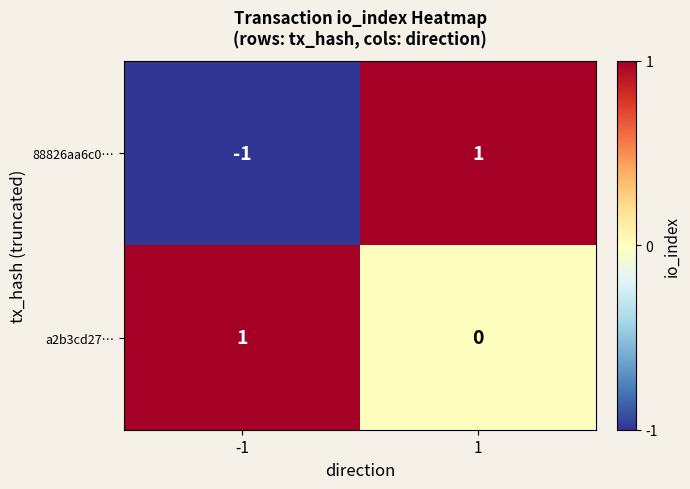

Which series changed the most between -1 and 1?

88826aa6c0…